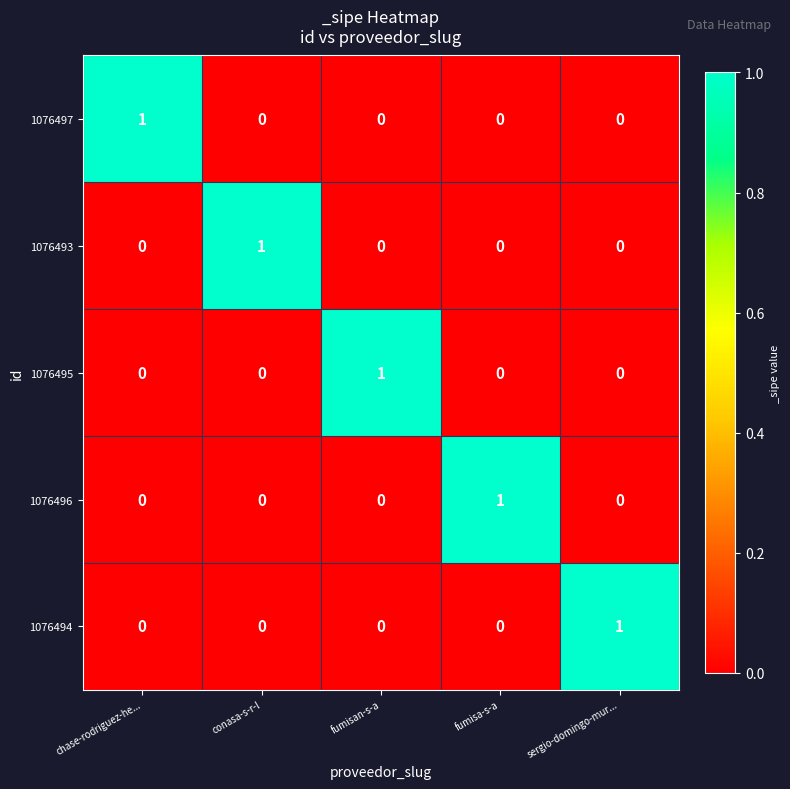

At which label does 1076493 reach its peak?

conasa-s-r-l